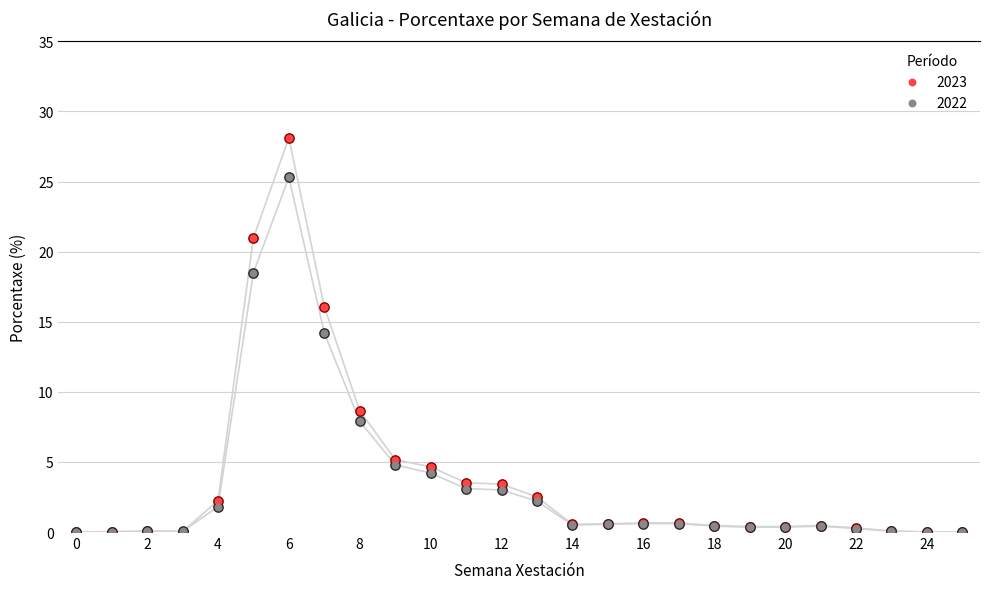

What is the total value across all series at 21?

0.9